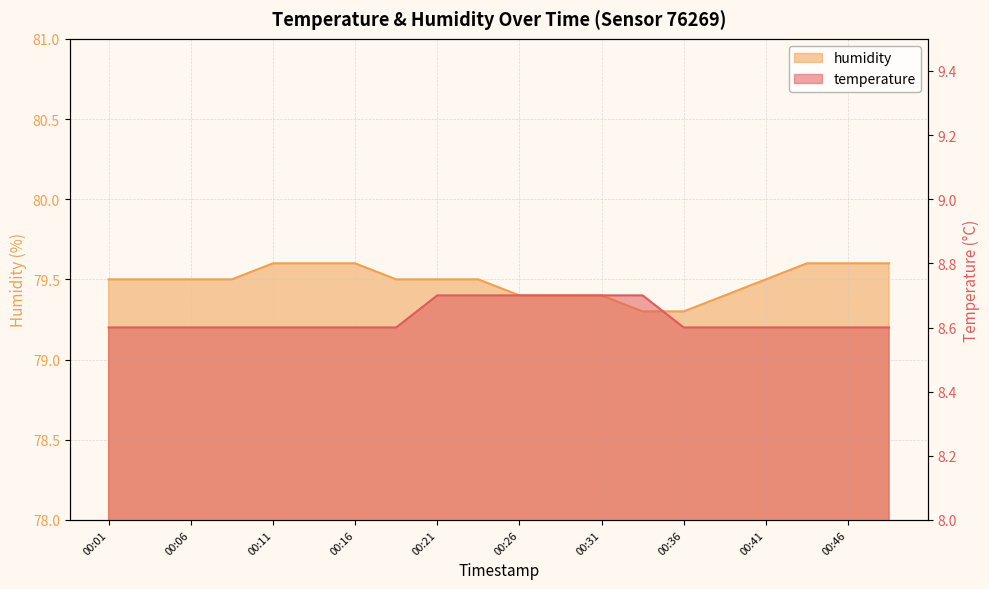

Rank the series by their maximum value, from lowest to highest.

temperature, humidity